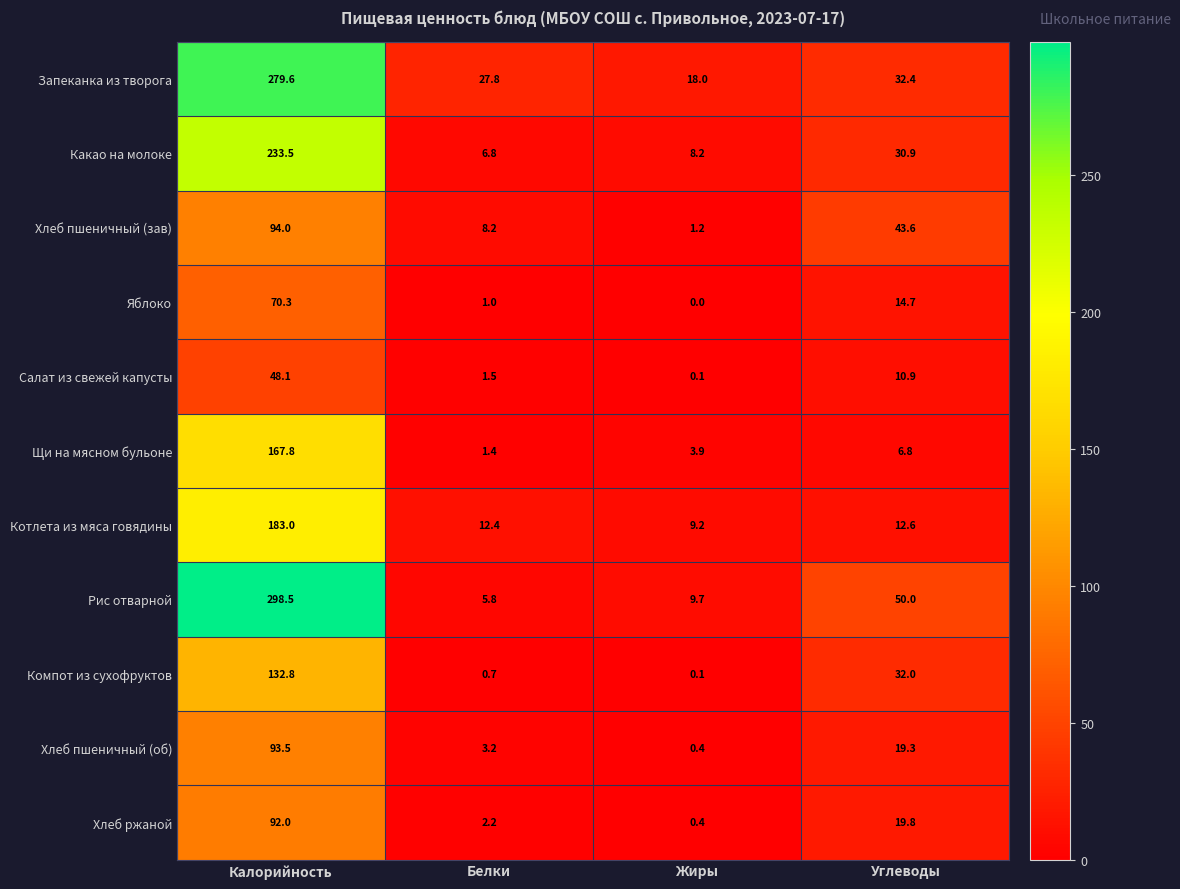

Rank the series at Калорийность from lowest to highest value.

Салат из свежей капусты, Яблоко, Хлеб ржаной, Хлеб пшеничный (об), Хлеб пшеничный (зав), Компот из сухофруктов, Щи на мясном бульоне, Котлета из мяса говядины, Какао на молоке, Запеканка из творога, Рис отварной